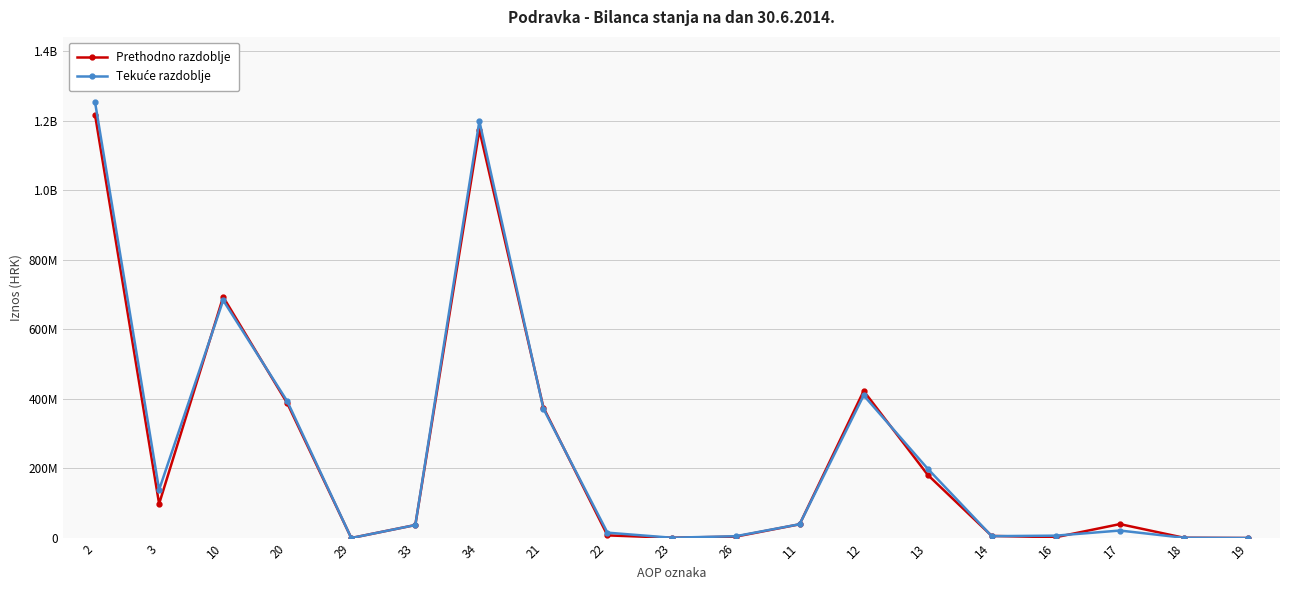

Does the chart have visible grid lines?

Yes